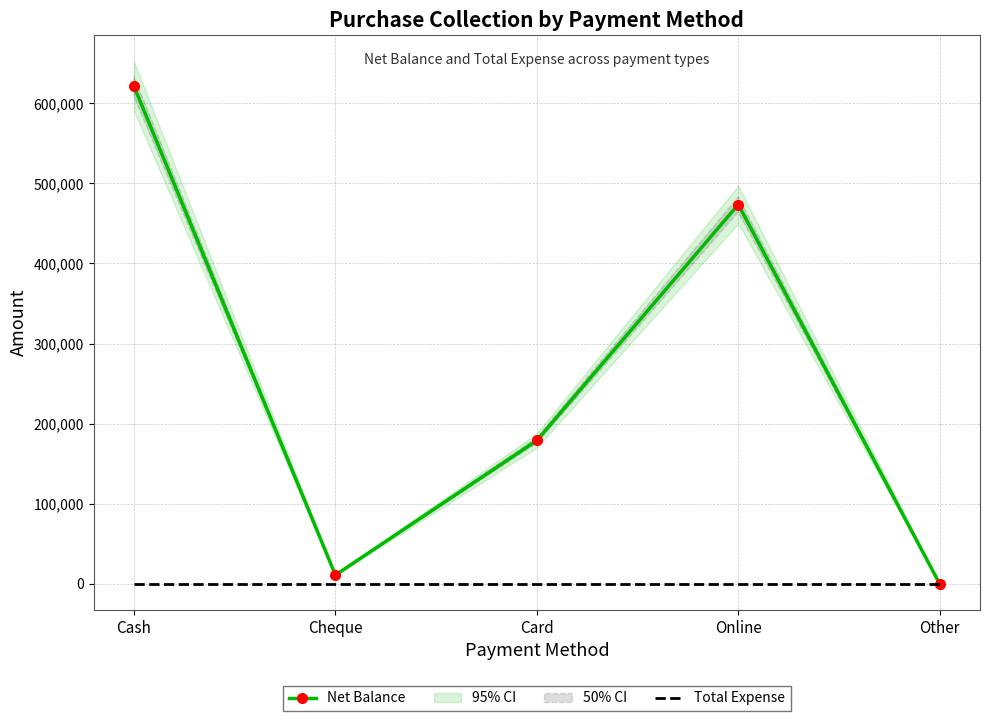

Reading right to left, what are all the values shown in this chart?

Net Balance: 0	473615	179000	11000	621216
Total Expense: 0	0	0	0	0